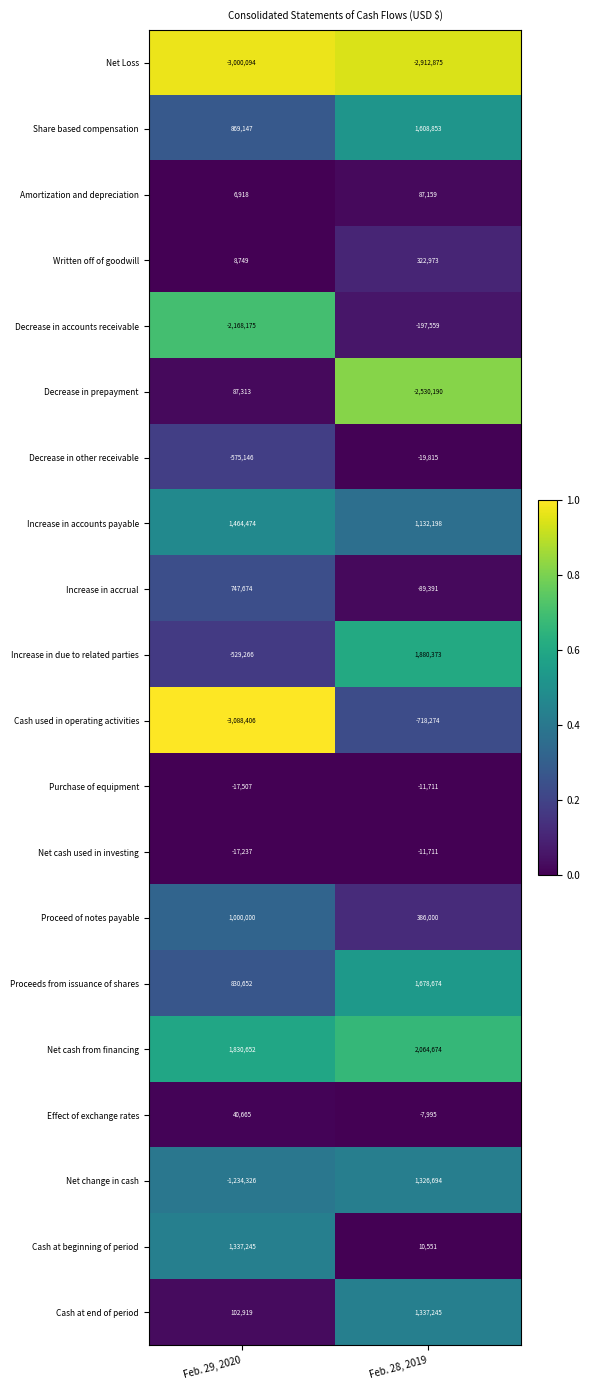

How many series are shown in this chart?

20